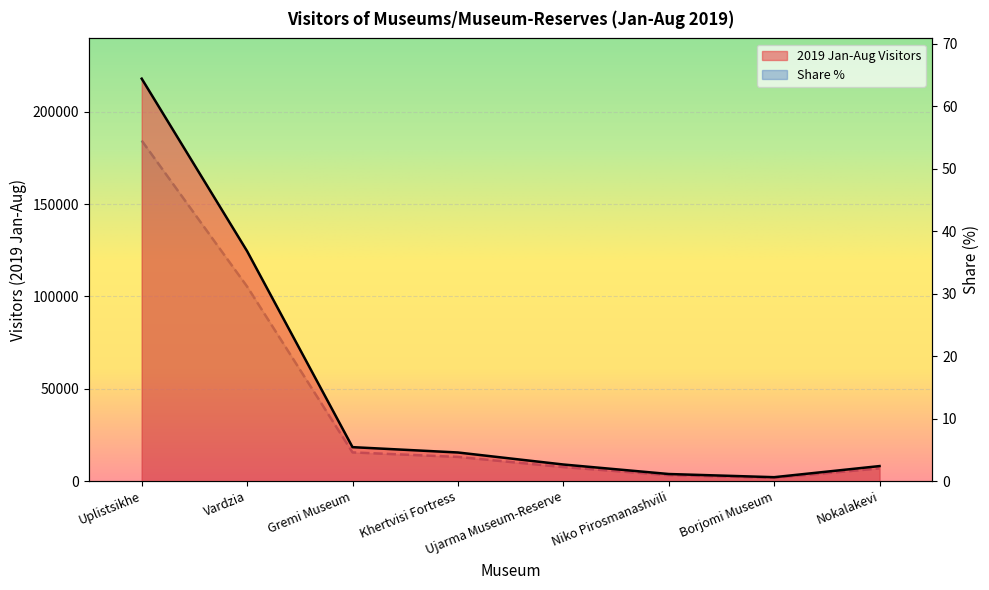

What is the difference between the Share % values at Ujarma Museum-Reserve and Uplistsikhe?

208764.0